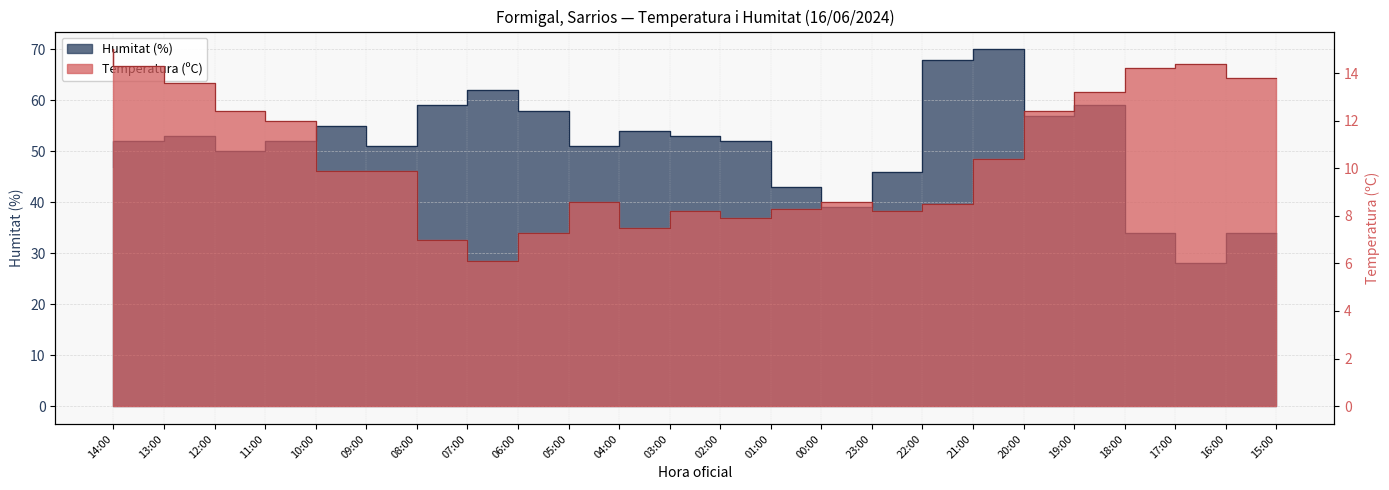

Does the chart have visible grid lines?

Yes